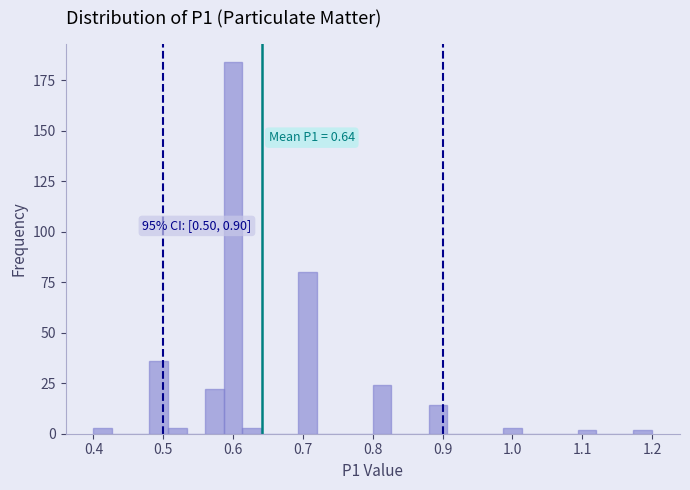

Around what value on the x-axis is the tallest bar? Give the approximate position of its centre, as read against the axis.

0.60